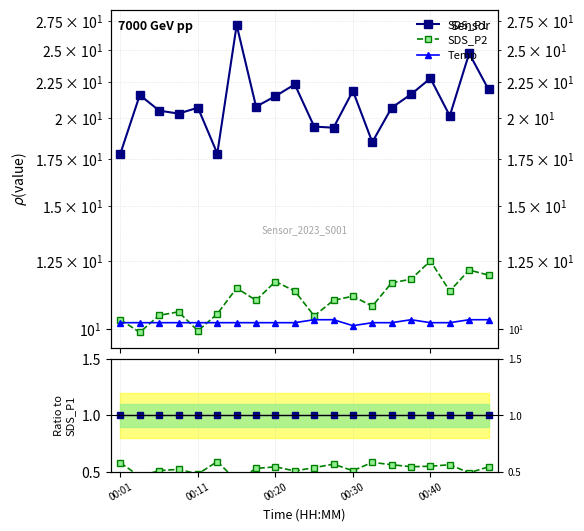

True or false: Temp has more than 0 interior local peaks.

True